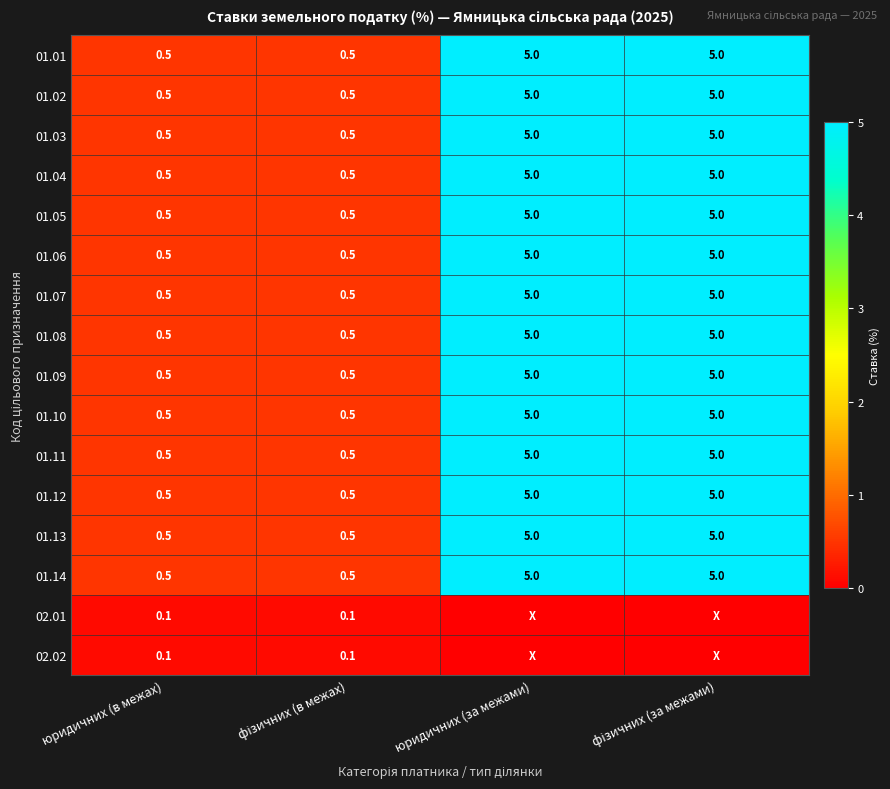

The value of 01.08 at юридичних (за межами) is 5.0. True or false?

True